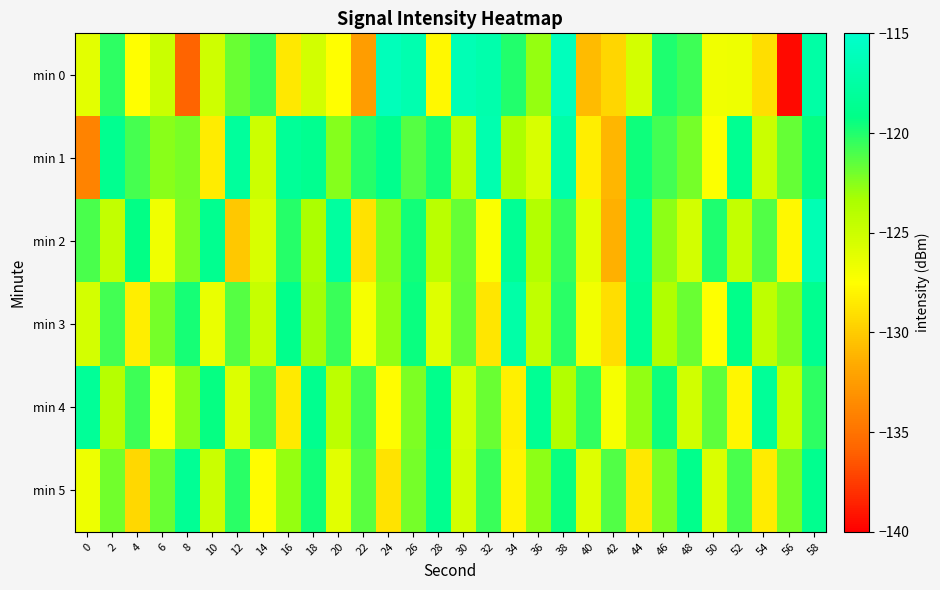

Reading left to right, list all the values displayed in this chart.

min 0: 0=-126.2	2=-120.3	4=-127.5	6=-124.9	8=-135.8	10=-125.1	12=-121.8	14=-120.6	16=-128.6	18=-125.3	20=-127.5	22=-132.5	24=-116.1	26=-116.8	28=-127.9	30=-116.5	32=-117.0	34=-120.0	36=-122.9	38=-116.0	40=-130.8	42=-129.5	44=-125.4	46=-119.9	48=-120.7	50=-126.8	52=-126.6	54=-129.1	56=-139.6	58=-117.4
min 1: 0=-133.9	2=-118.7	4=-120.9	6=-122.6	8=-122.2	10=-128.4	12=-118.0	14=-125.1	16=-118.2	18=-118.7	20=-122.5	22=-120.1	24=-118.9	26=-121.3	28=-119.7	30=-124.2	32=-116.8	34=-123.4	36=-125.6	38=-117.2	40=-128.3	42=-131.1	44=-119.5	46=-120.8	48=-122.1	50=-127.4	52=-118.6	54=-124.9	56=-121.7	58=-119.3
min 2: 0=-121.0	2=-124.5	4=-119.2	6=-126.8	8=-122.3	10=-118.7	12=-130.2	14=-125.6	16=-120.1	18=-123.4	20=-117.8	22=-128.9	24=-122.5	26=-119.6	28=-124.1	30=-121.7	32=-127.3	34=-118.4	36=-123.8	38=-120.5	40=-126.2	42=-131.4	44=-118.1	46=-122.7	48=-125.3	50=-119.9	52=-124.6	54=-121.2	56=-127.8	58=-116.5
min 3: 0=-125.4	2=-120.8	4=-128.3	6=-122.1	8=-119.7	10=-126.5	12=-121.3	14=-124.7	16=-118.9	18=-123.2	20=-120.6	22=-127.1	24=-122.8	26=-119.4	28=-125.9	30=-121.6	32=-128.7	34=-117.3	36=-124.4	38=-120.2	40=-126.9	42=-129.1	44=-118.5	46=-123.6	48=-121.8	50=-127.5	52=-119.1	54=-124.3	56=-122.4	58=-118.7
min 4: 0=-118.2	2=-123.9	4=-120.7	6=-127.4	8=-122.6	10=-119.3	12=-125.8	14=-121.1	16=-128.5	18=-118.8	20=-124.2	22=-120.9	24=-127.6	26=-122.3	28=-119.0	30=-125.5	32=-121.8	34=-128.2	36=-118.5	38=-123.7	40=-120.4	42=-127.1	44=-122.8	46=-119.5	48=-125.2	50=-121.5	52=-127.9	54=-118.2	56=-124.6	58=-120.3
min 5: 0=-126.7	2=-122.0	4=-129.4	6=-121.8	8=-118.4	10=-124.9	12=-120.2	14=-127.6	16=-122.9	18=-119.6	20=-126.1	22=-121.4	24=-128.8	26=-122.1	28=-118.8	30=-125.3	32=-120.6	34=-128.0	36=-122.7	38=-119.4	40=-125.9	42=-121.2	44=-128.6	46=-122.3	48=-119.0	50=-125.7	52=-121.0	54=-128.4	56=-122.1	58=-118.8